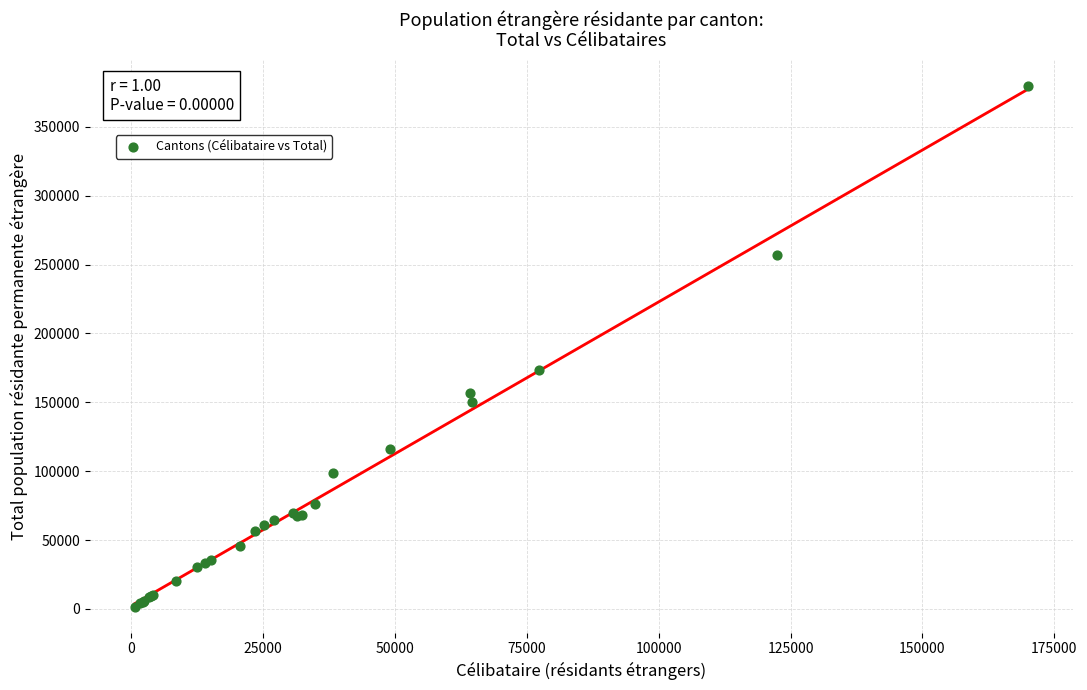

What Y value in the scatter plot is closest to 190519?

173555